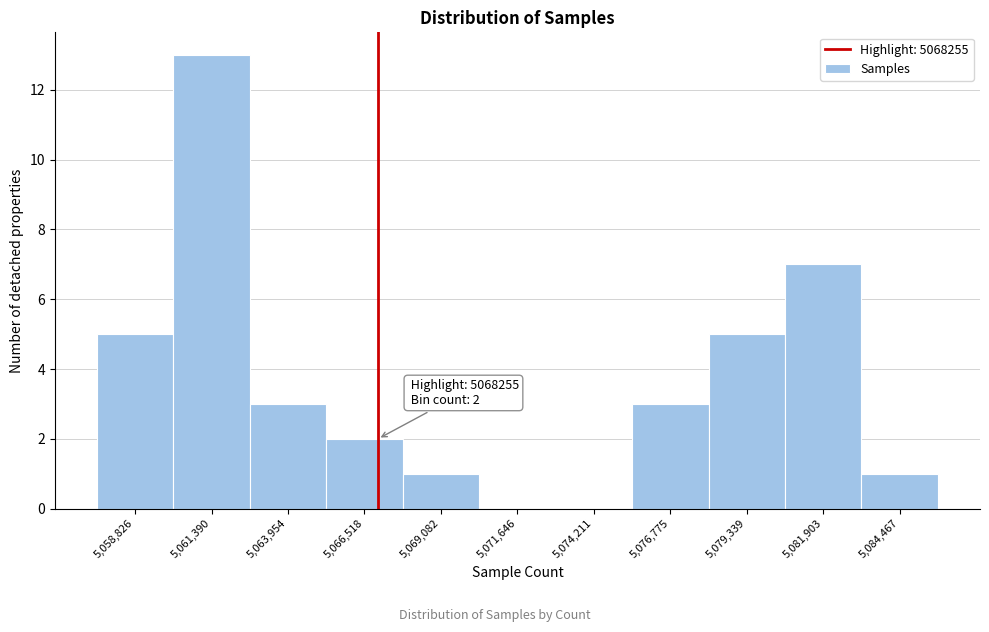

Reading left to right, what are all the values shown in this chart?

5,058,826=5	5,061,390=13	5,063,954=3	5,066,518=2	5,069,082=1	5,071,646=0	5,074,211=0	5,076,775=3	5,079,339=5	5,081,903=7	5,084,467=1